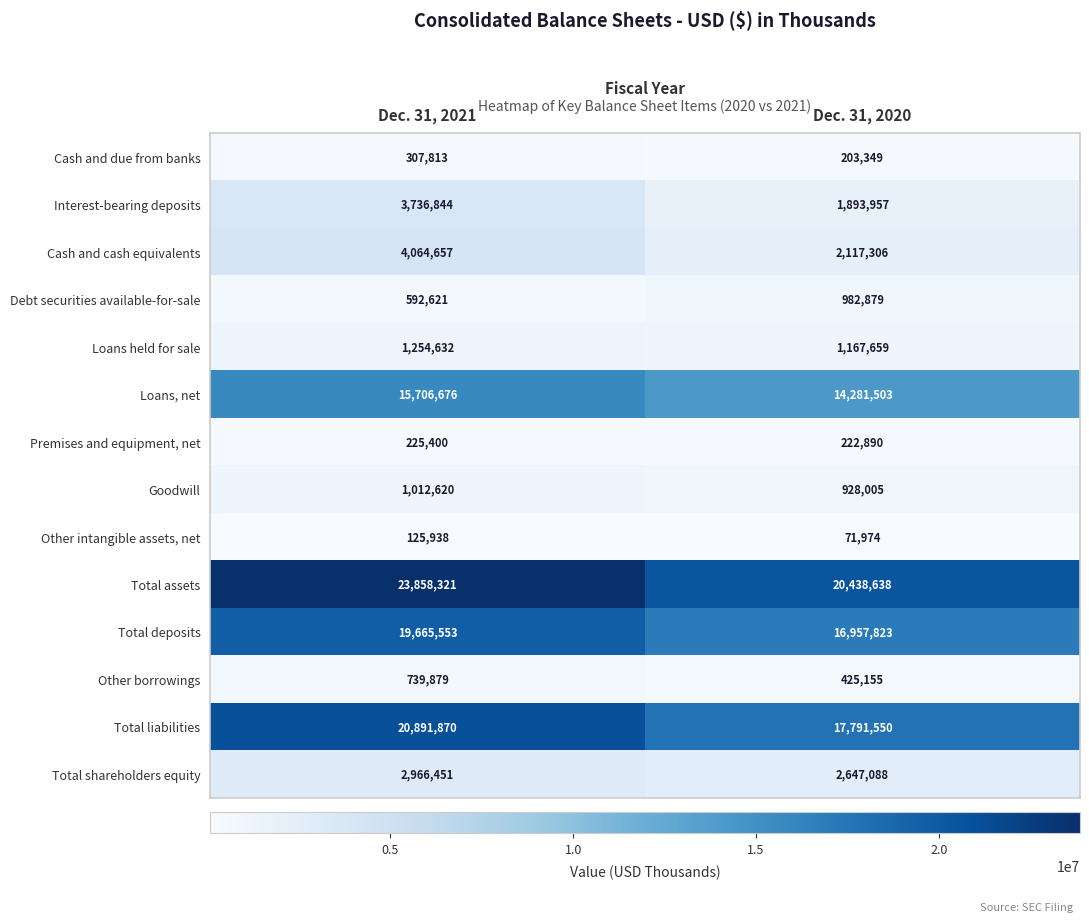

What is the average value of the Cash and due from banks series?

255581